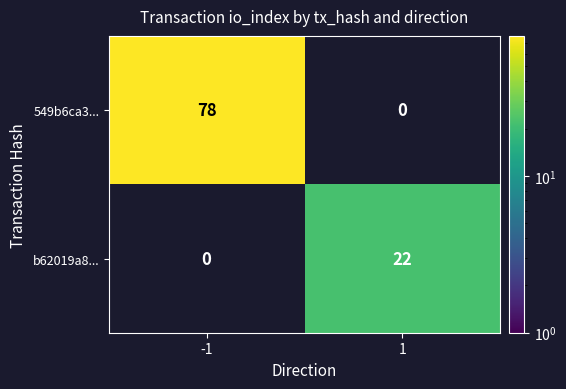

Between -1 and 1, which series saw the biggest shift?

549b6ca3...